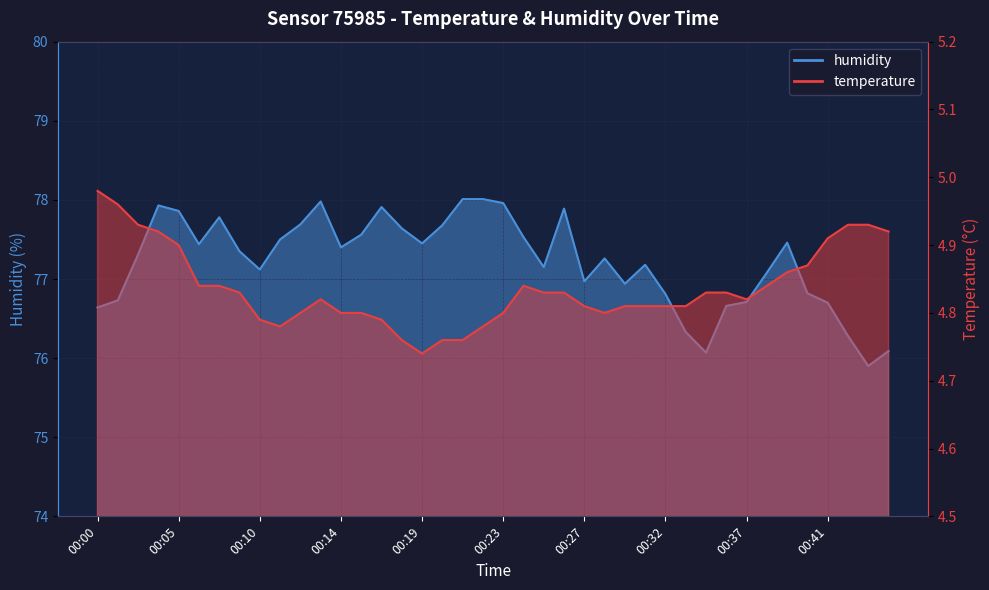

Rank the series by their maximum value, from lowest to highest.

temperature, humidity